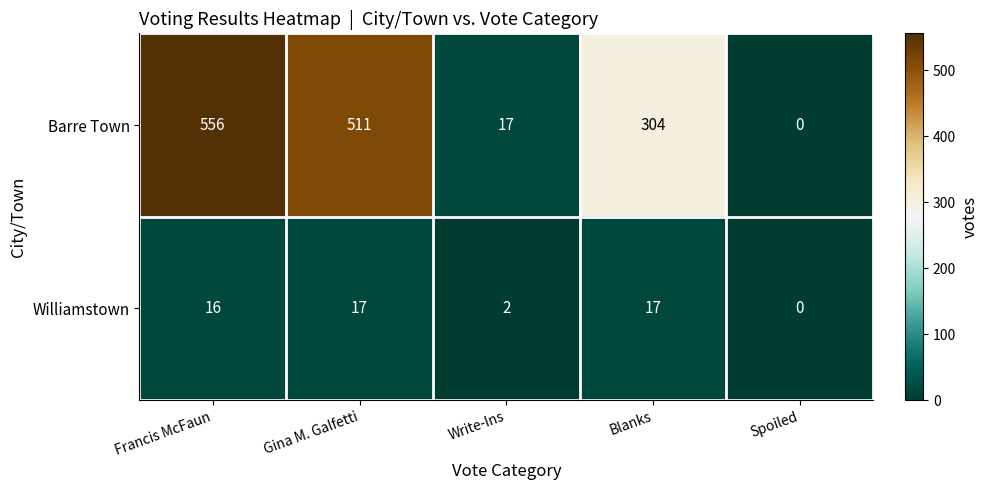

At which category is the sum across all series the highest?

Francis McFaun